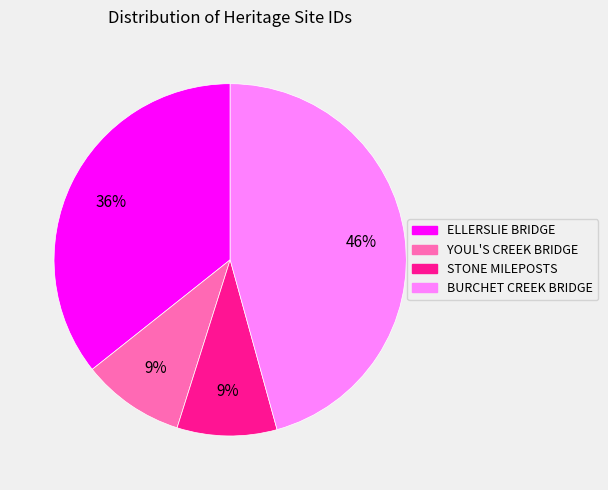

Which category has the biggest portion of the pie?

BURCHET CREEK BRIDGE